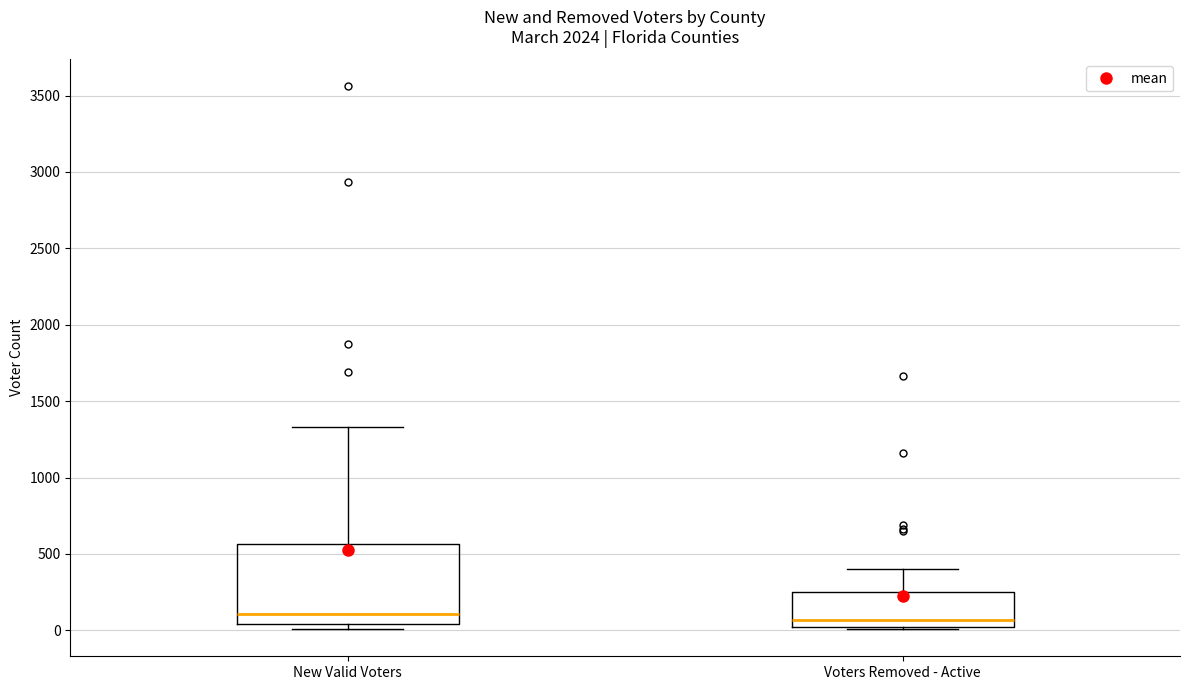

Where is the upper edge of the box for Voters Removed - Active on the y-axis? The values are not printed on the chart, so give them approximately, as read against the axis.

250